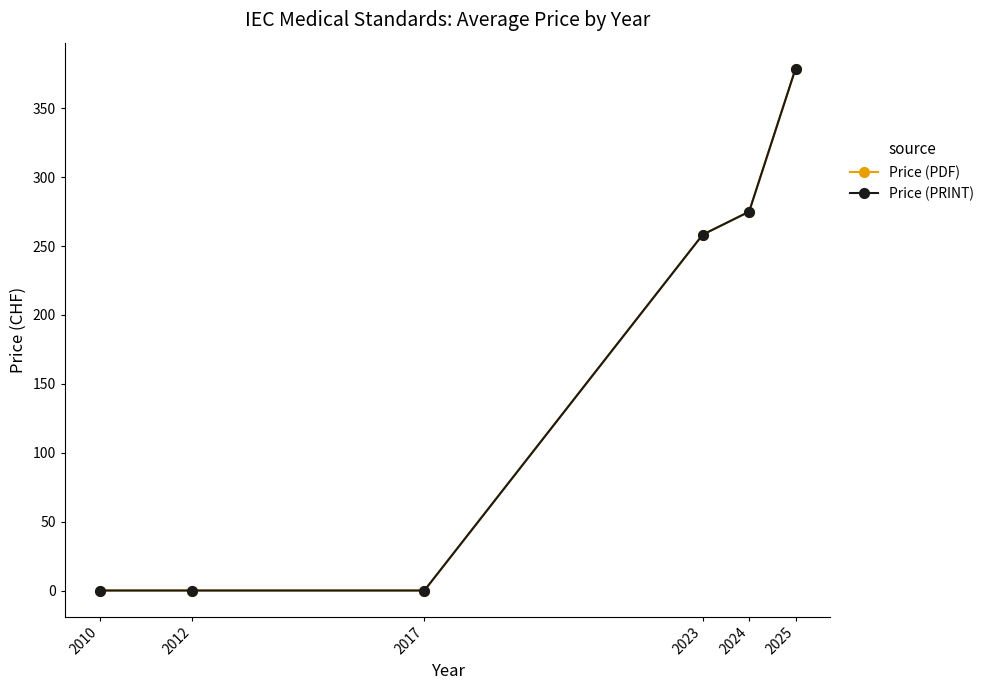

Is this an area chart (filled region under the line)?

No